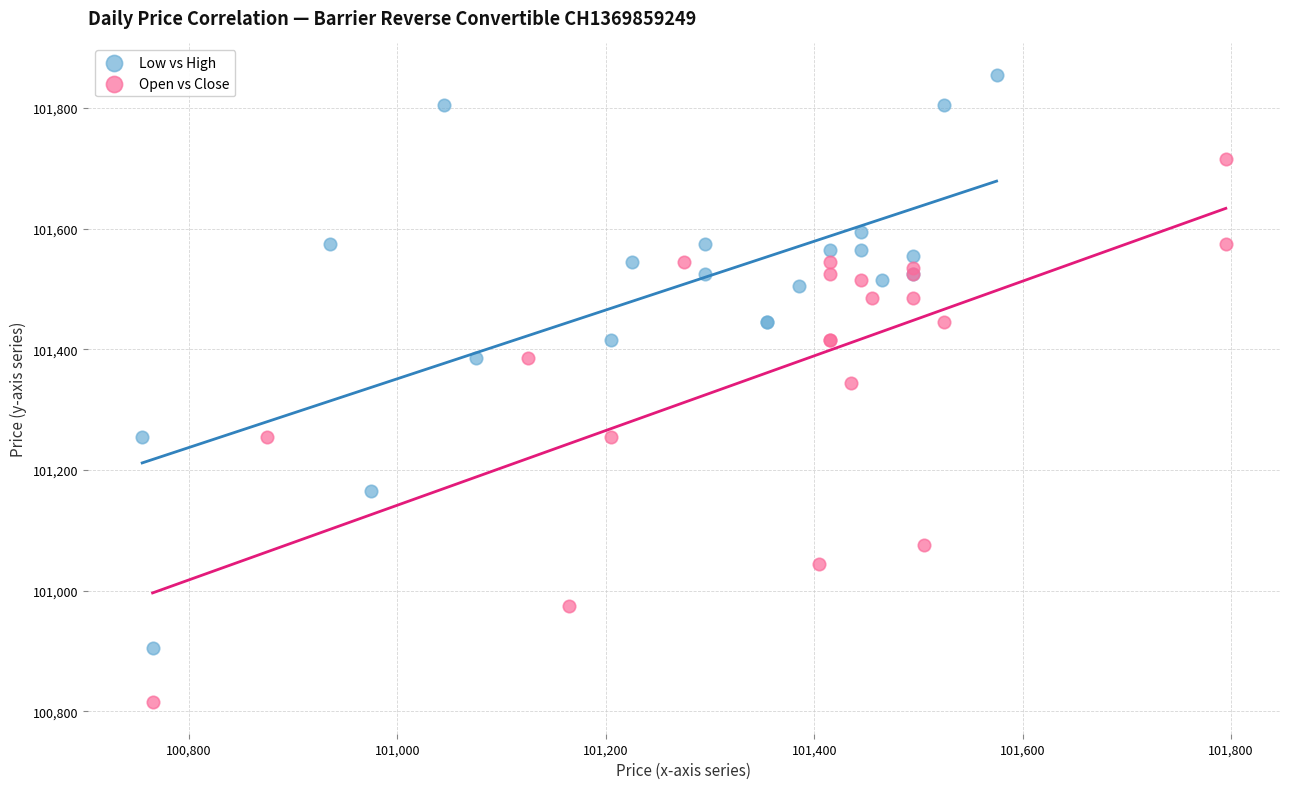

Which series has the widest spread of Y values?

Low vs High